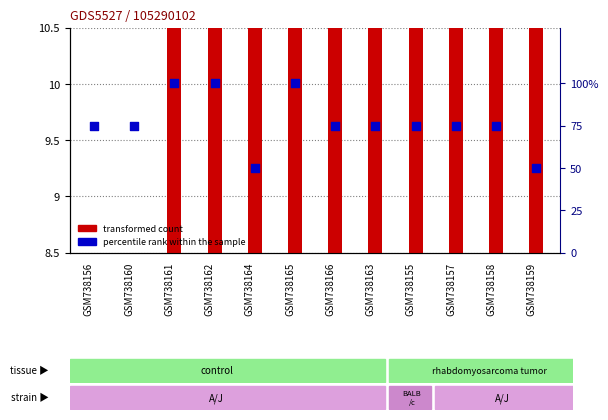

What is the total value across all series at GSM738162?

116.3